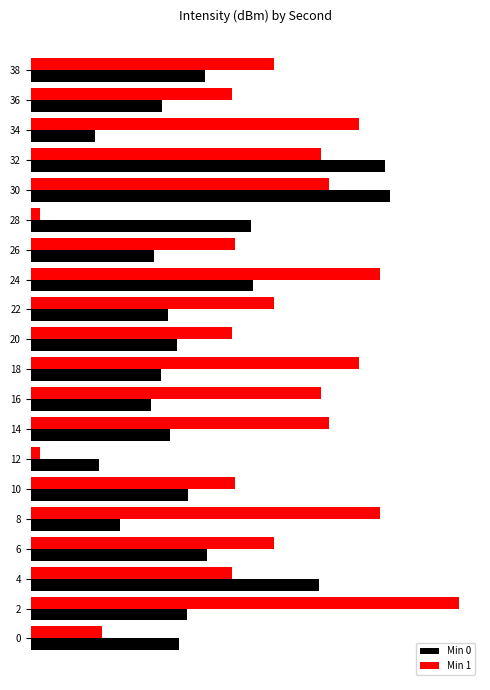

What is the average value of the Min 1 series?

9.0